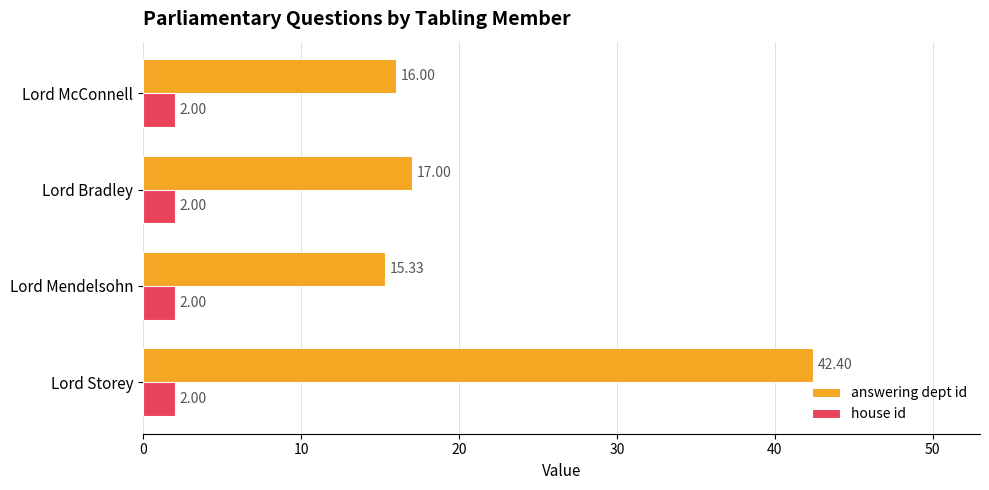

What is the sum of all house id values?

8.0